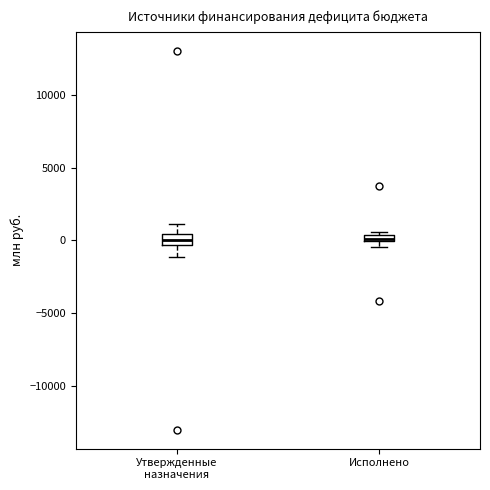

Where is the upper edge of the box for Утвержденные назначения on the y-axis? The values are not printed on the chart, so give them approximately, as read against the axis.

500